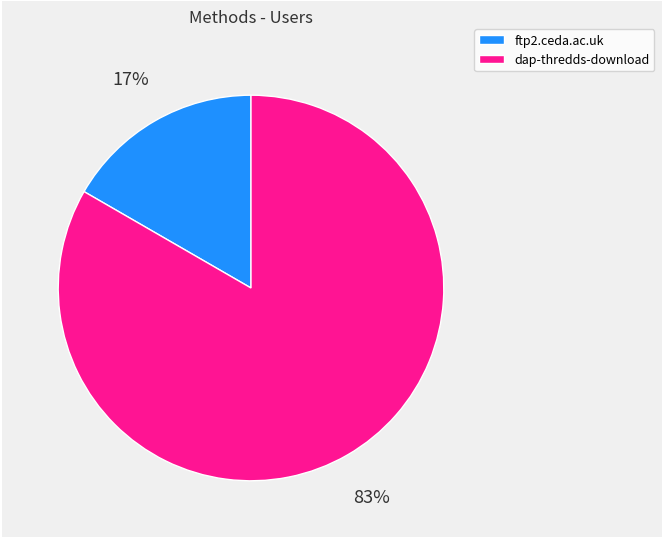

Is the sum of dap-thredds-download and ftp2.ceda.ac.uk greater than half?

Yes